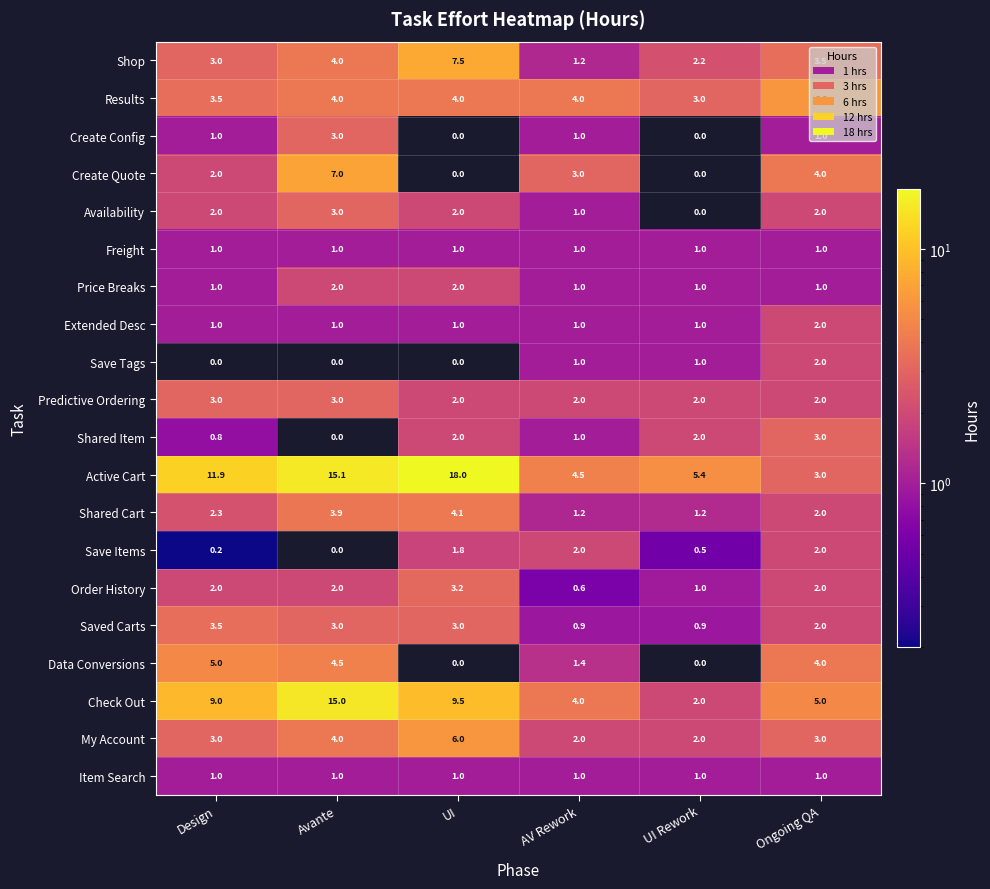

Which series has the largest range (max minus min)?

Active Cart